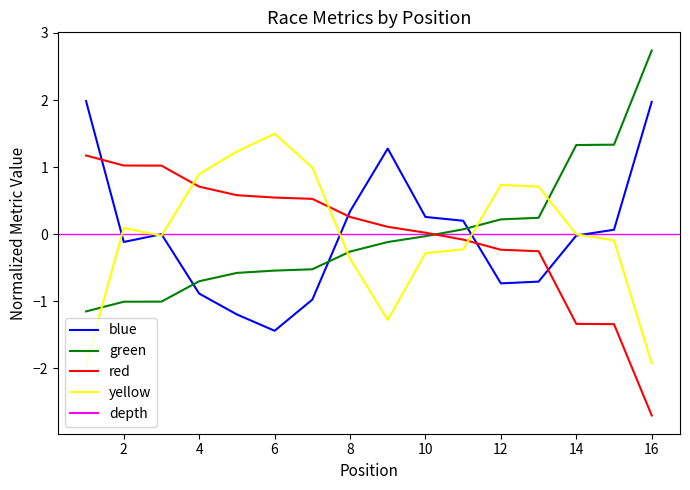

At how many categories does at least one series exceed 1?

9